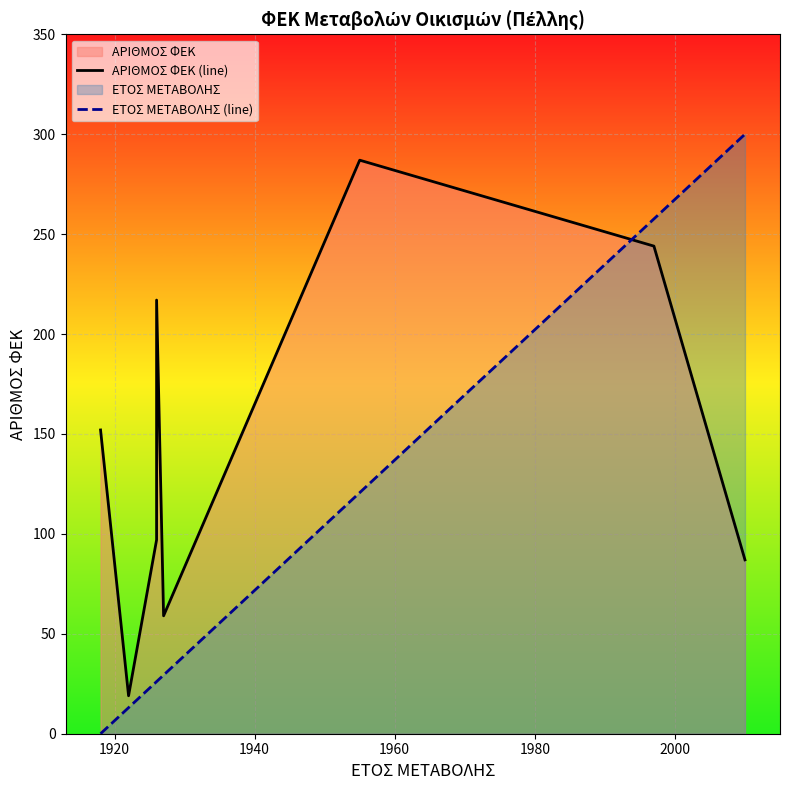

Rank the series by their average value, from lowest to highest.

ΕΤΟΣ ΜΕΤΑΒΟΛΗΣ (line), ΑΡΙΘΜΟΣ ΦΕΚ (line)